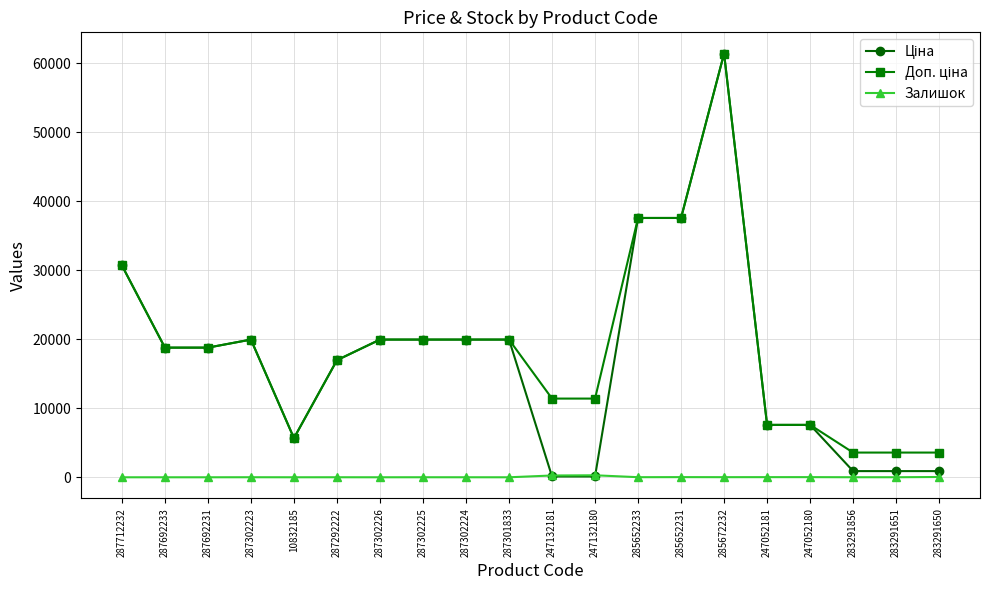

What is the label of the 16th point from the left?

247052181